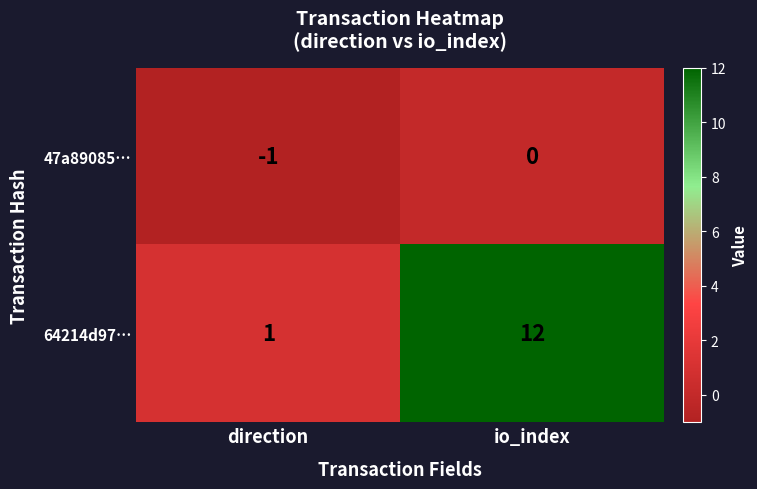

Where is 47a89085… nearest to the value 0?

io_index